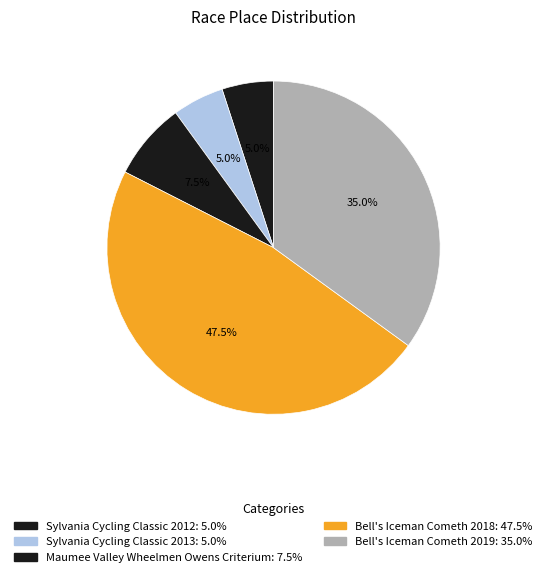

To the nearest percent, what is the average slice percentage?

20%